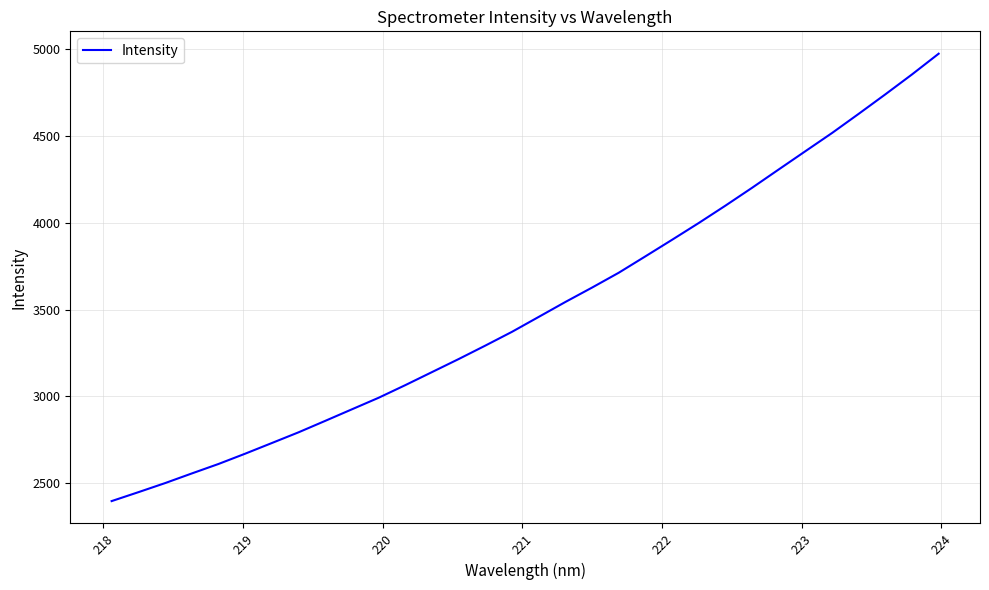

What is the greatest value displayed?

4974.9